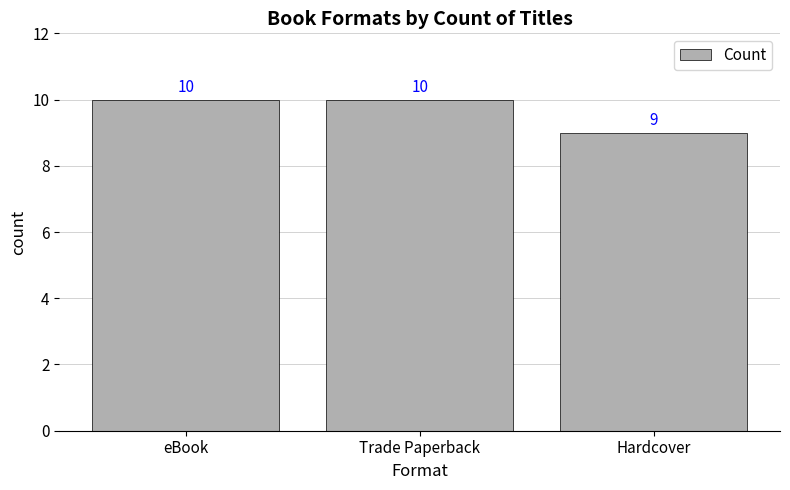

Is it true that the value at Trade Paperback is 17?

False